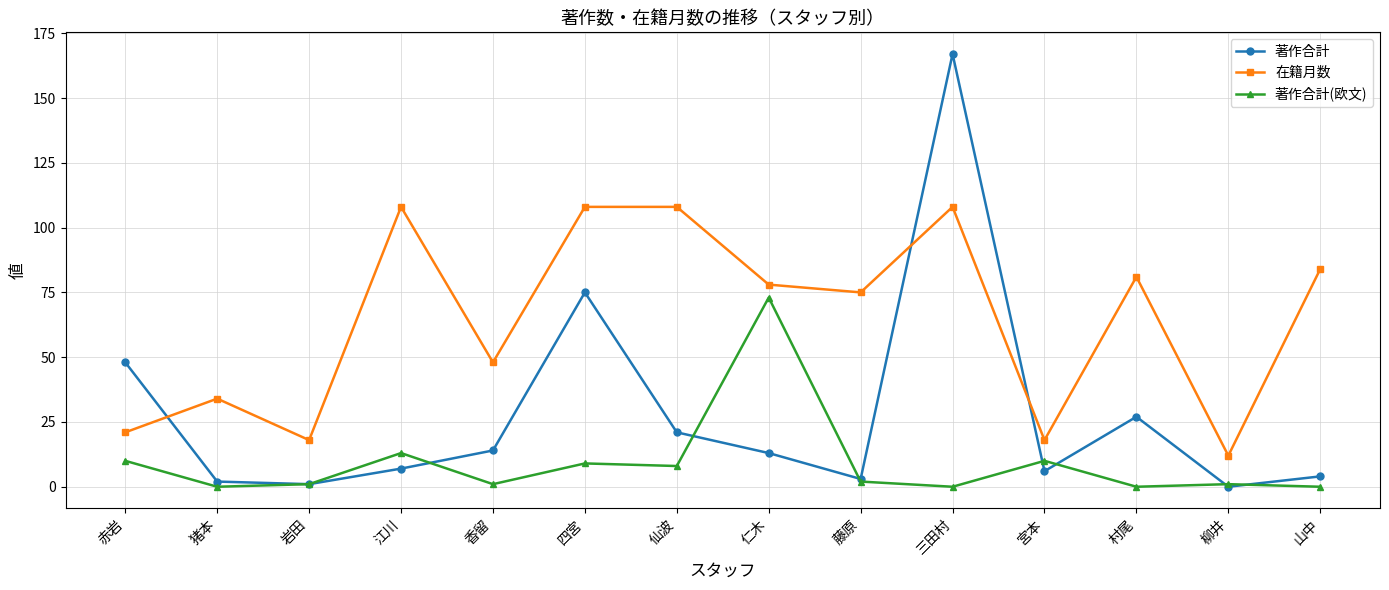

Which series changed the most between 仁木 and 山中?

著作合計(欧文)